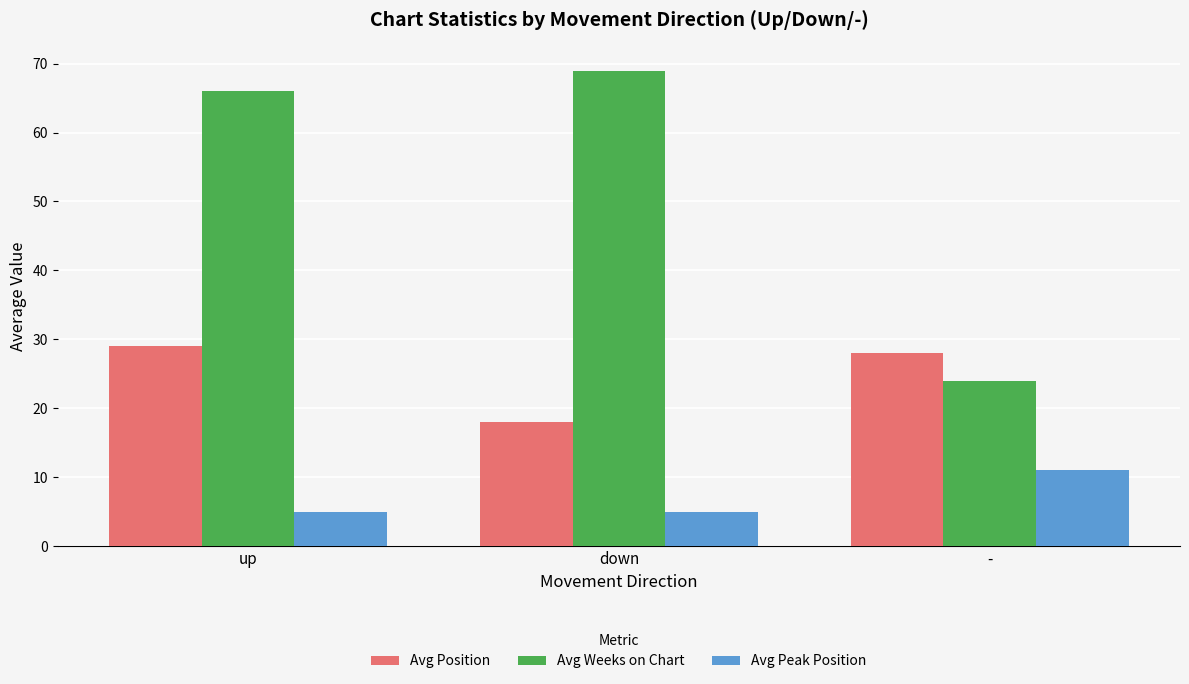

Which series changed the most between down and -?

Avg Weeks on Chart